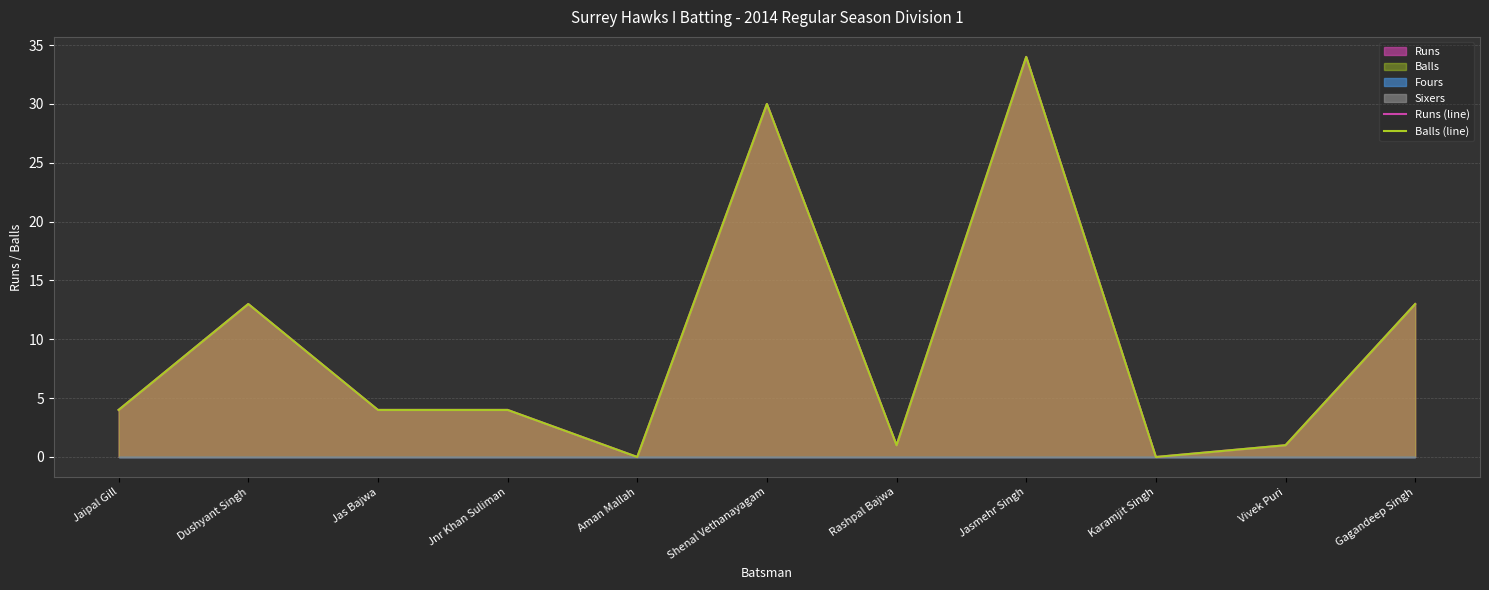

Reading left to right, list all the values displayed in this chart.

Runs (line): 4	13	4	4	0	30	1	34	0	1	13
Balls (line): 4	13	4	4	0	30	1	34	0	1	13